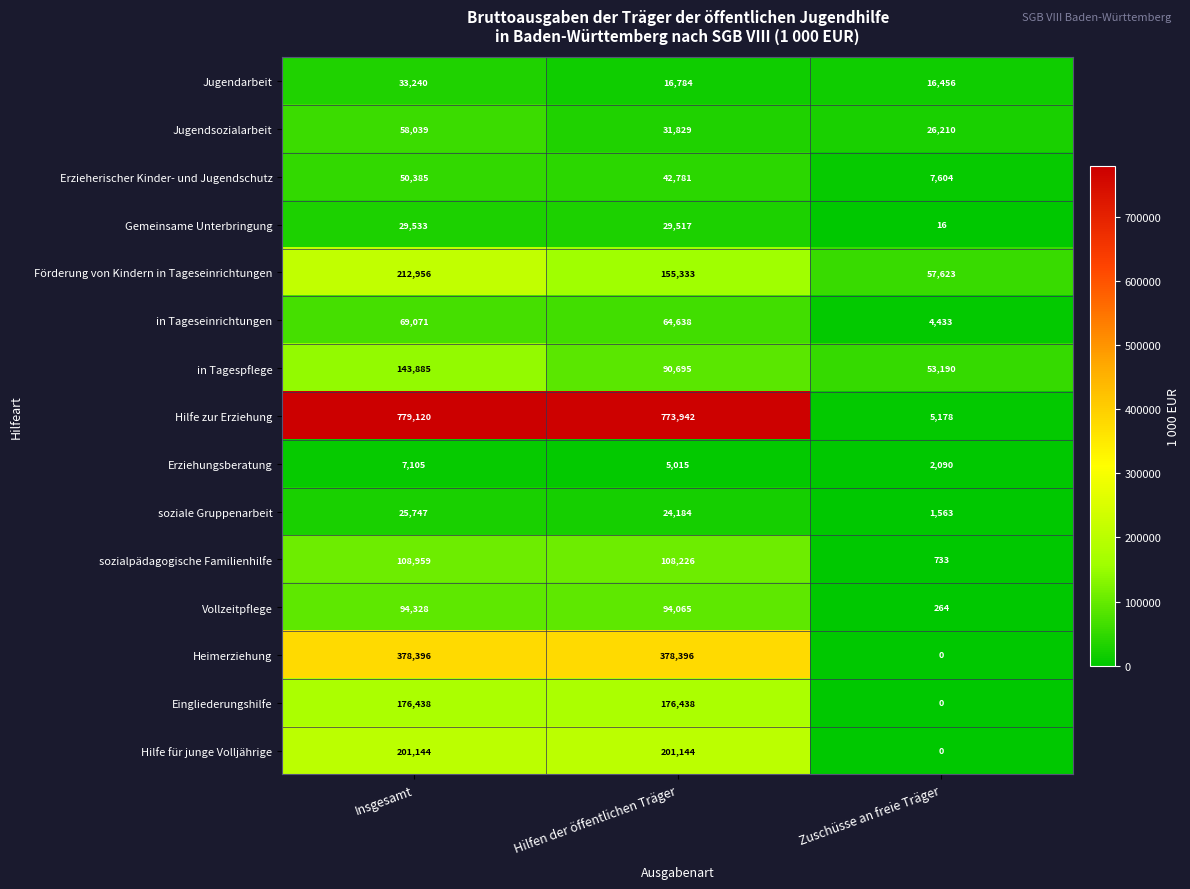

How many data points does each series have?

3